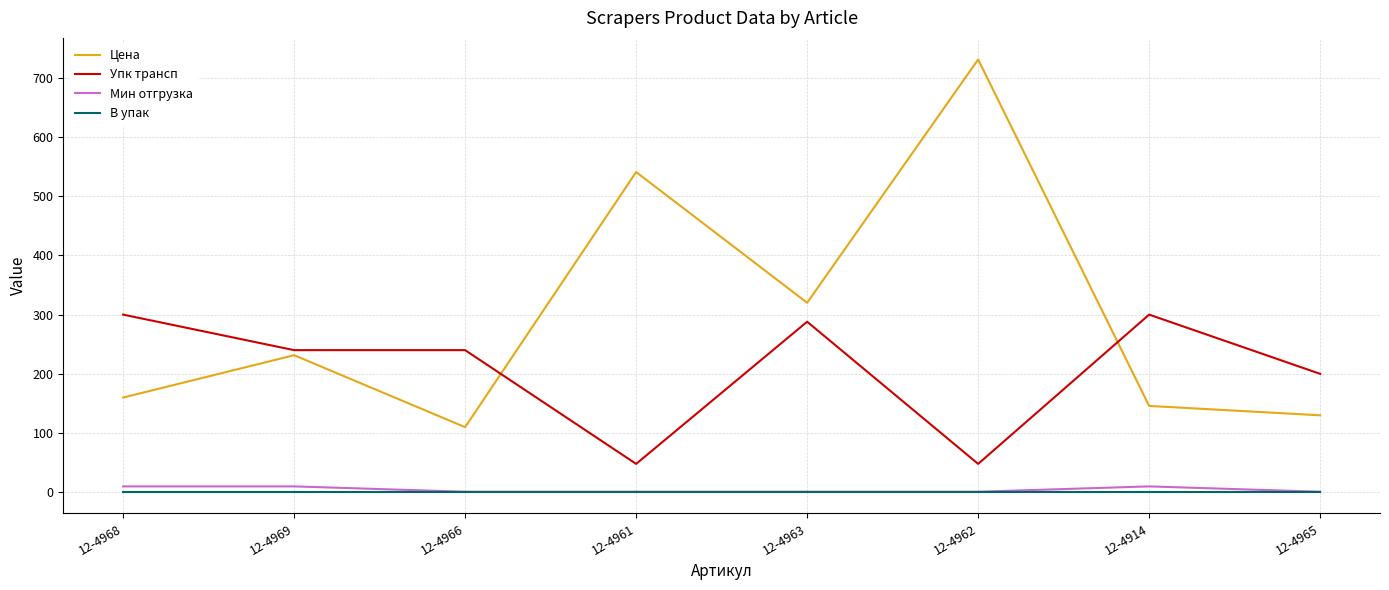

What is the average value of the Упк трансп series?

208.0